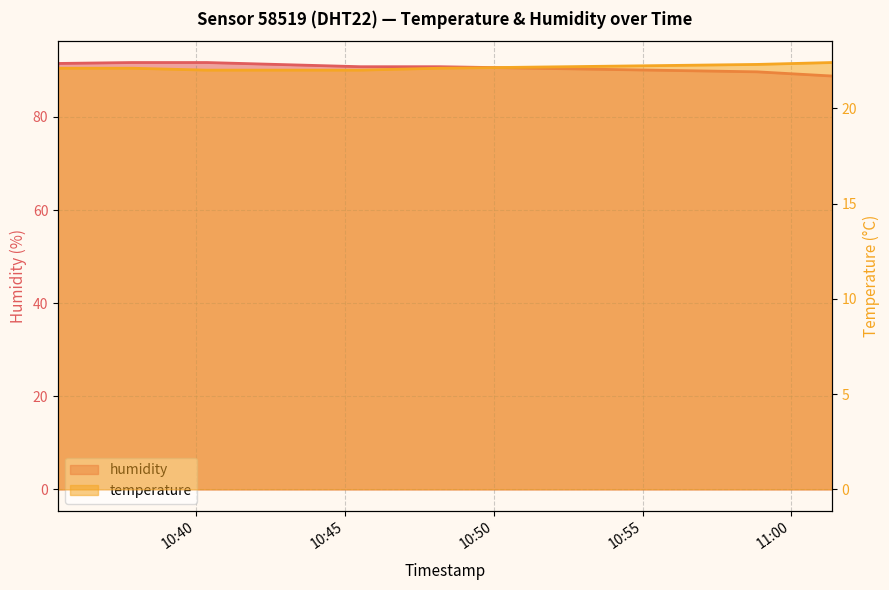

Reading left to right, extract all data points from this chart.

humidity: 91.5	91.7	91.7	90.8	90.8	89.7	88.8
temperature: 22.1	22.1	22.0	22.0	22.1	22.3	22.4